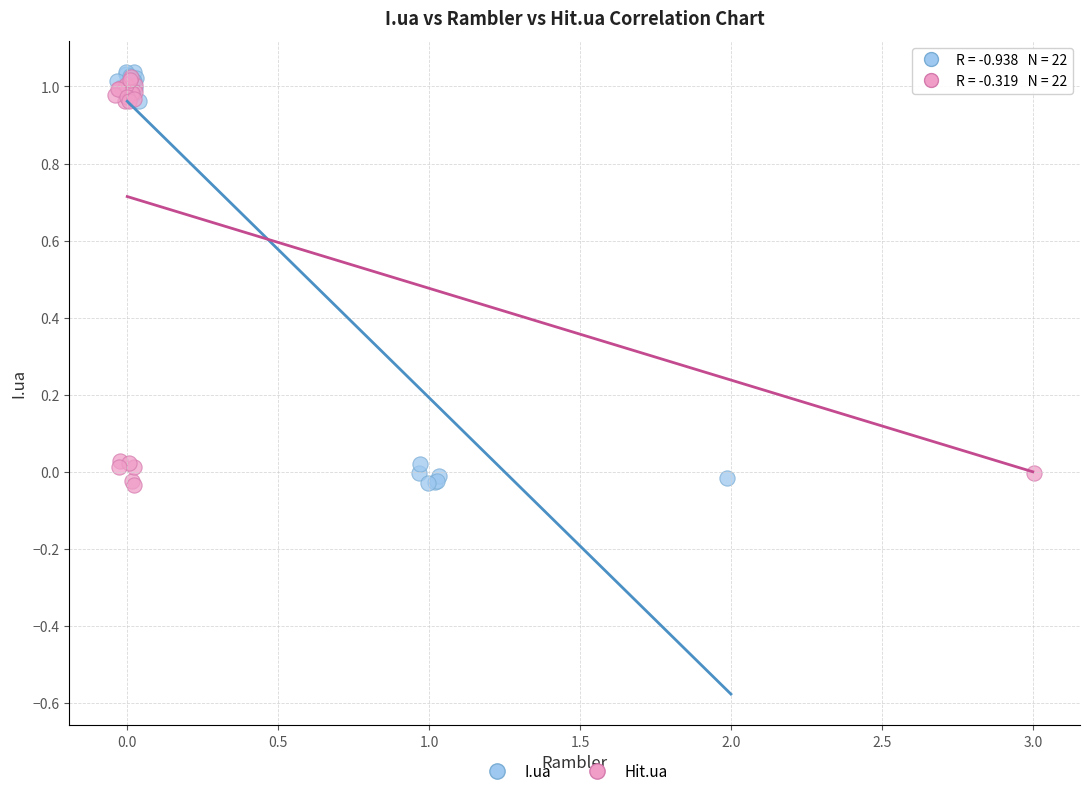

What are all the series names shown in the legend?

I.ua, Hit.ua